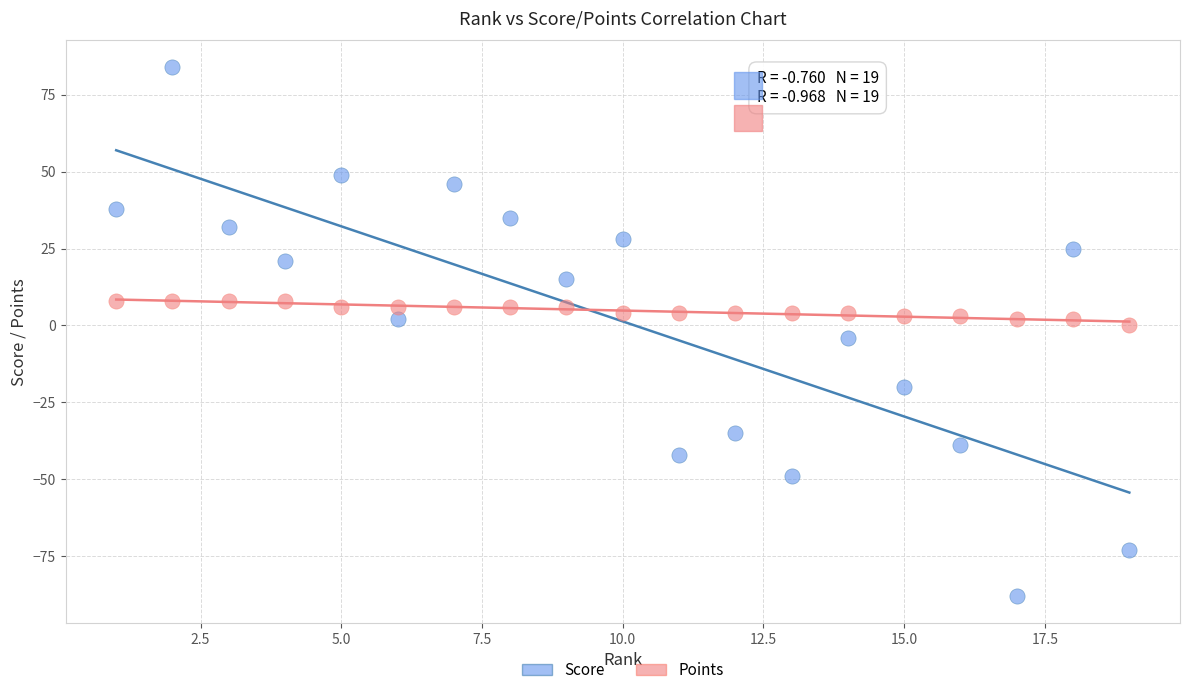

What are all the series names shown in the legend?

Score, Points